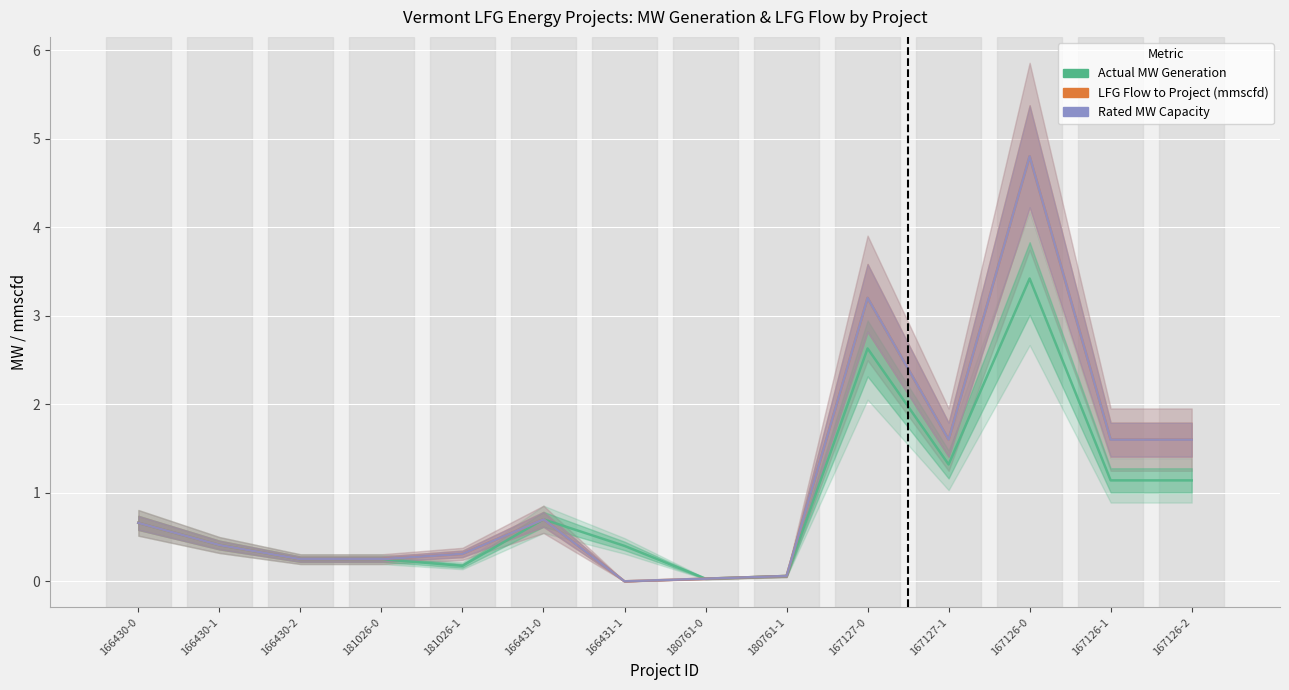

In LFG Flow to Project (mmscfd), how many points are higher than both neighbors (excluding endpoints)?

3